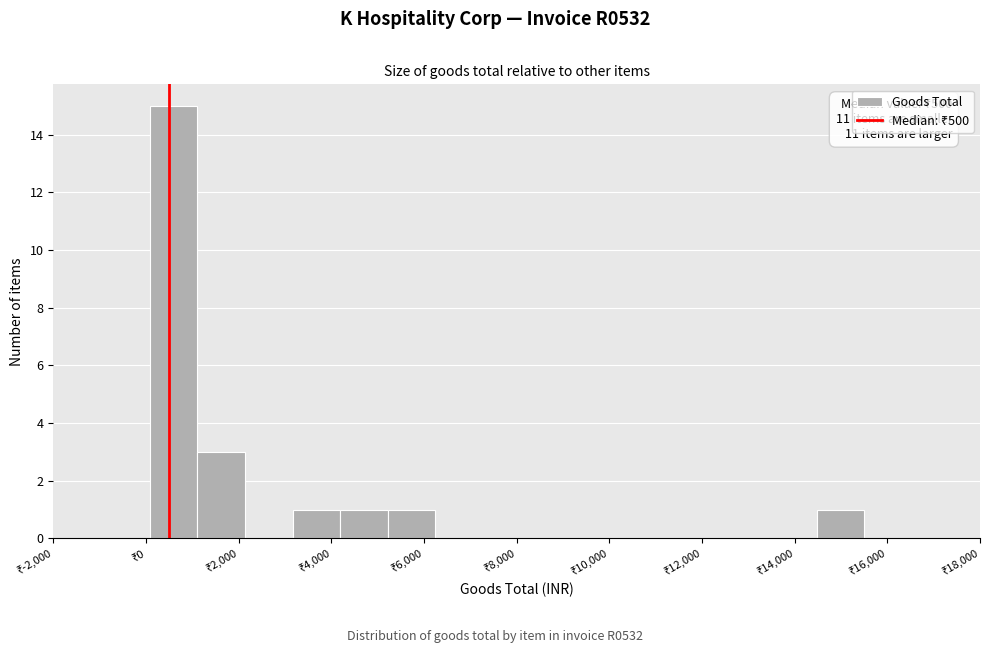

Over which range of the x-axis is the bar tallest?

0 to 1200